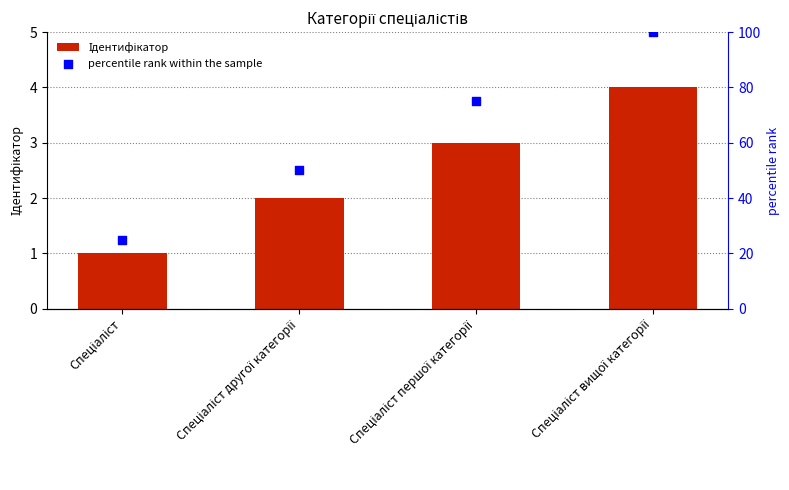

Which series has the largest total across all categories?

percentile rank within the sample